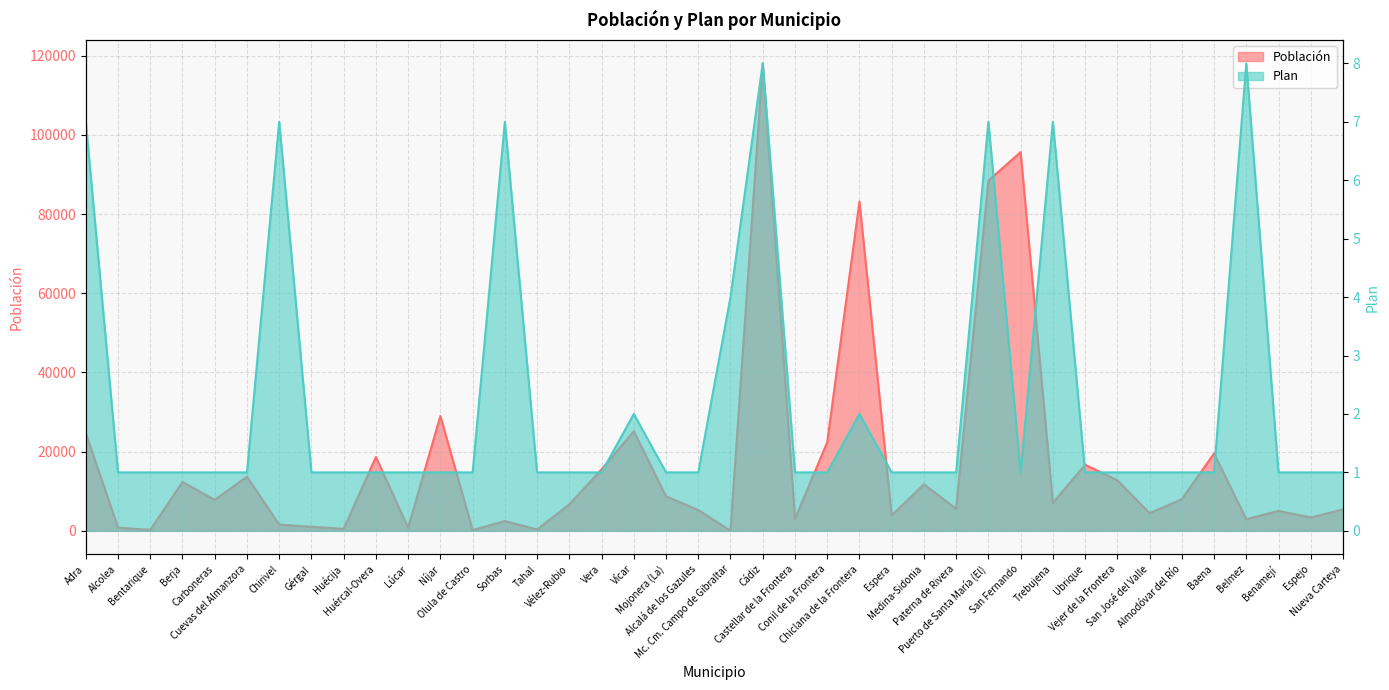

How many interior local valleys does the Plan series have?

1